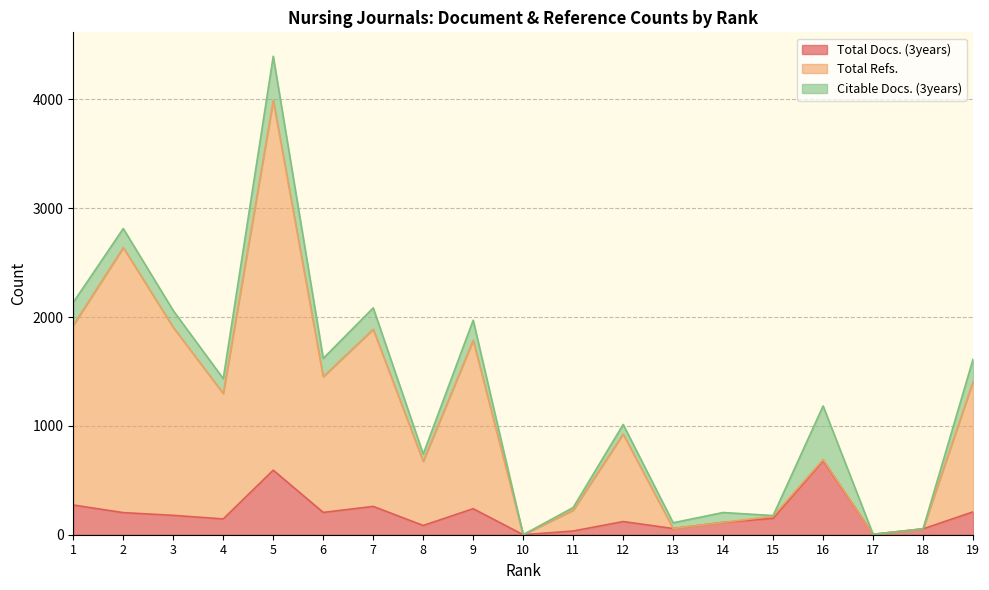

How many values in Total Docs. (3years) are above zero?

18